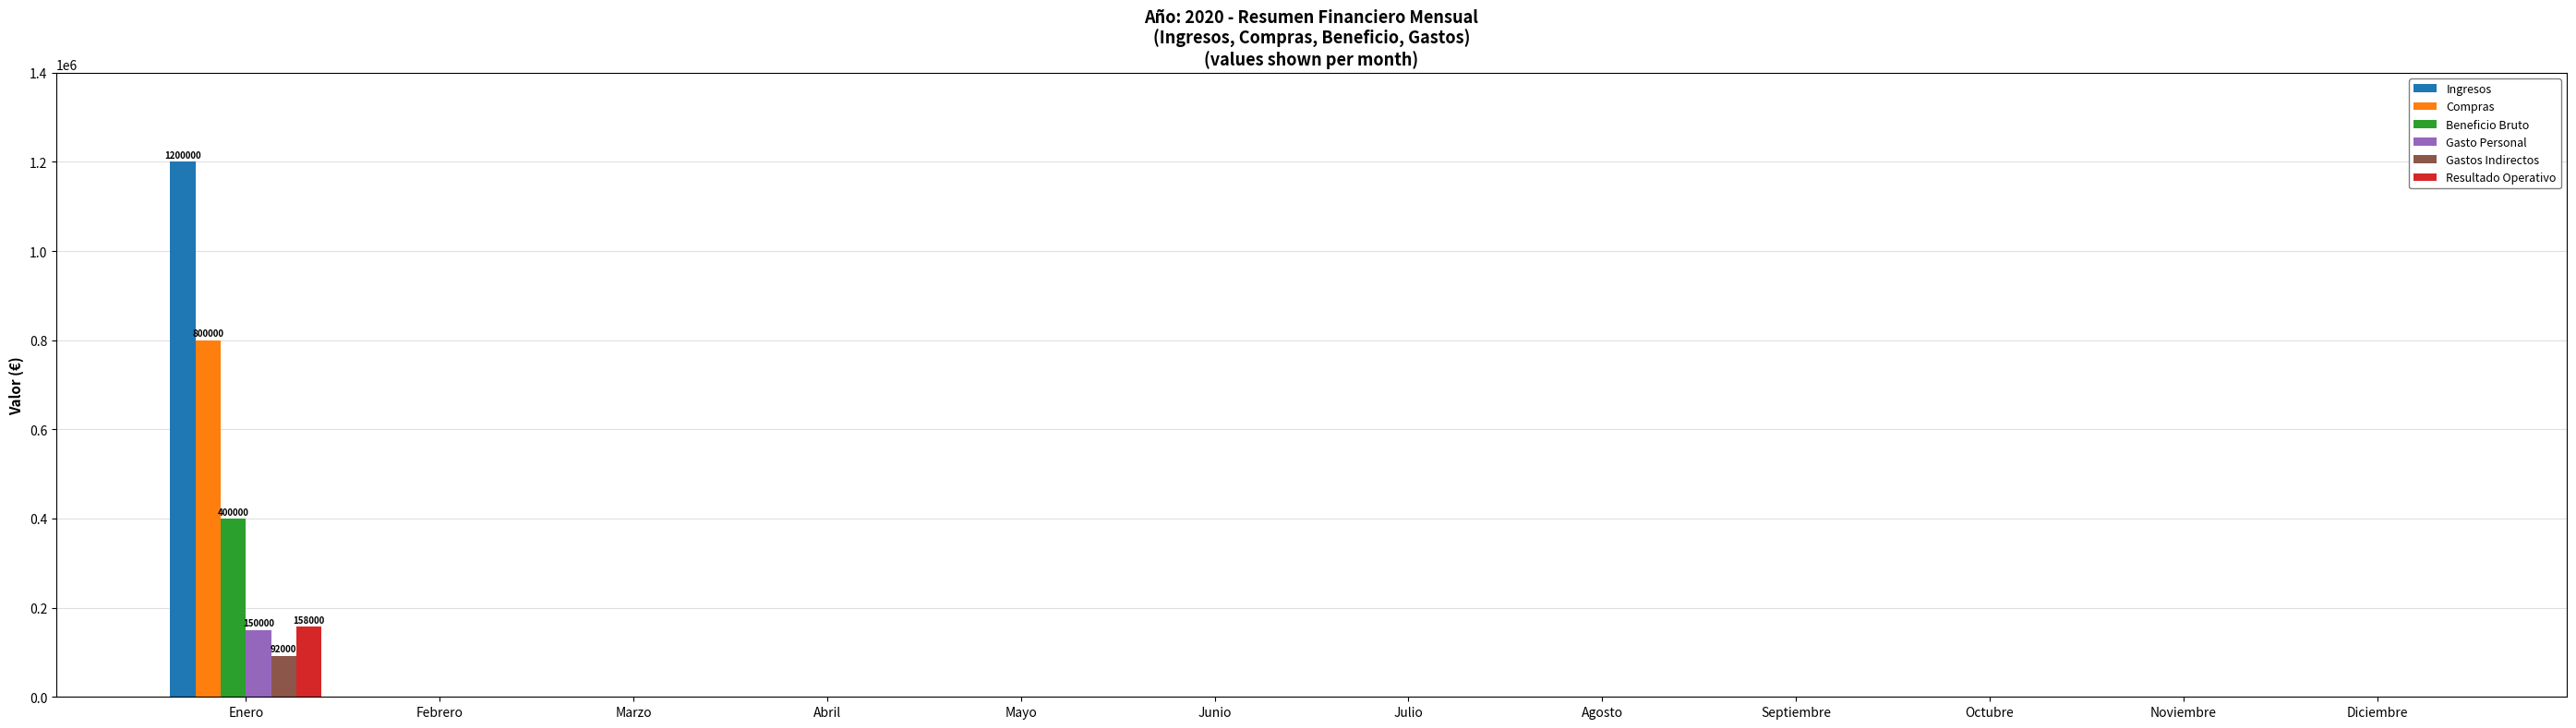

At which category is the sum across all series the highest?

Enero